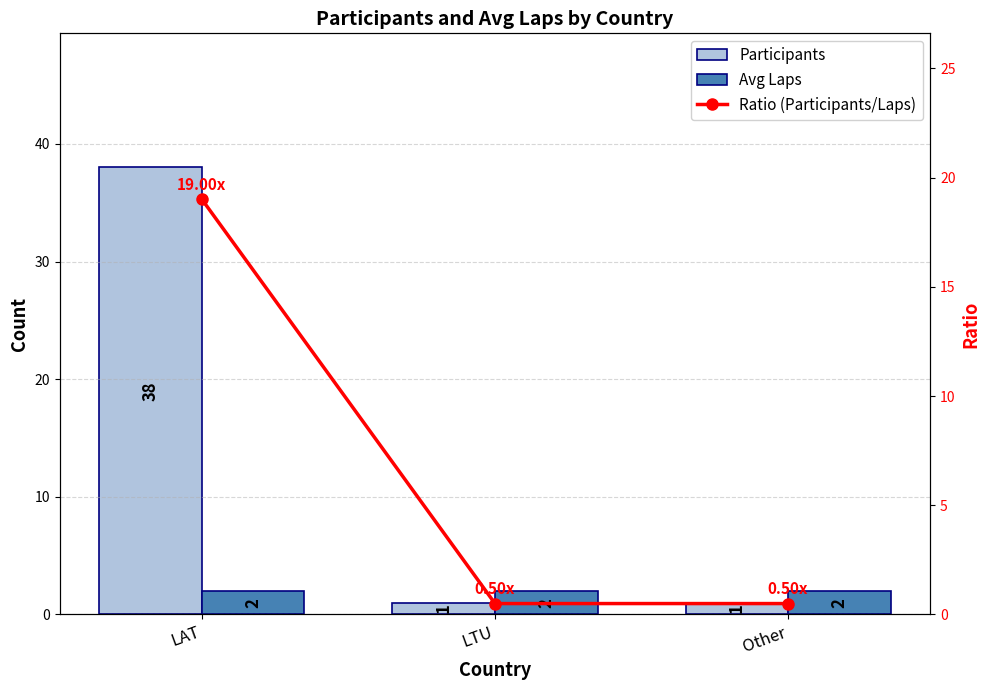

True or false: Ratio (Participants/Laps) has a value of 0.5 at Other.

True